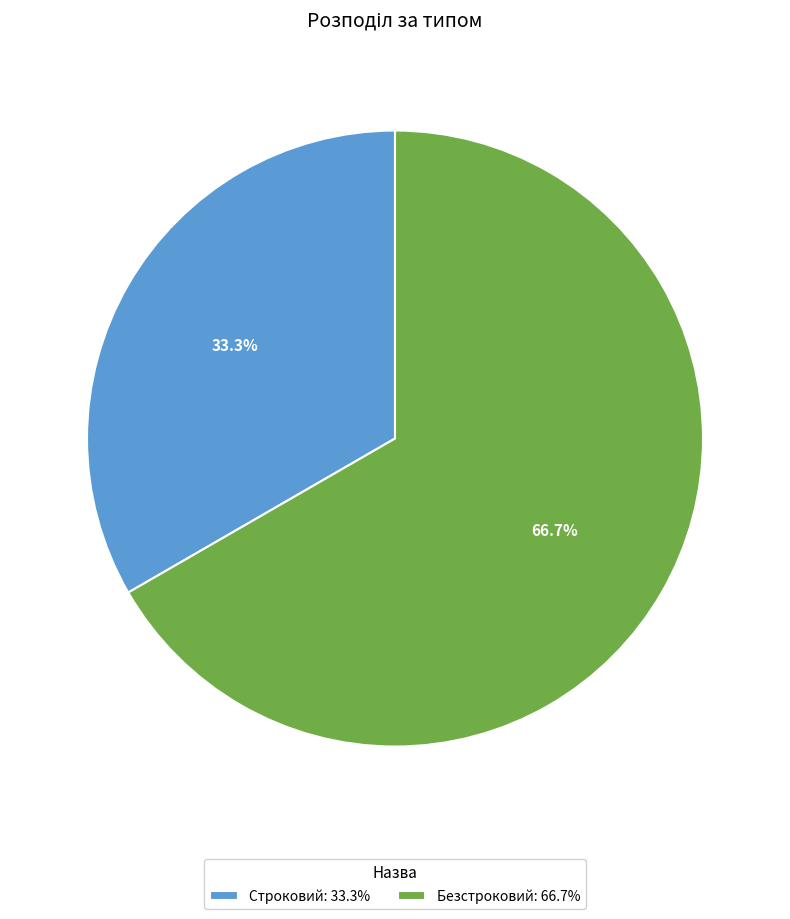

To the nearest percent, what percentage of the pie is Строковий?

33%